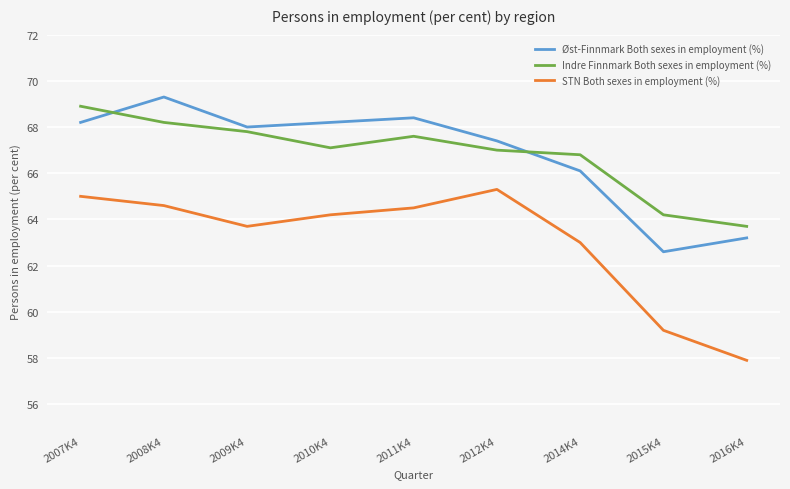

What is the total value across all series at 2011K4?

200.5